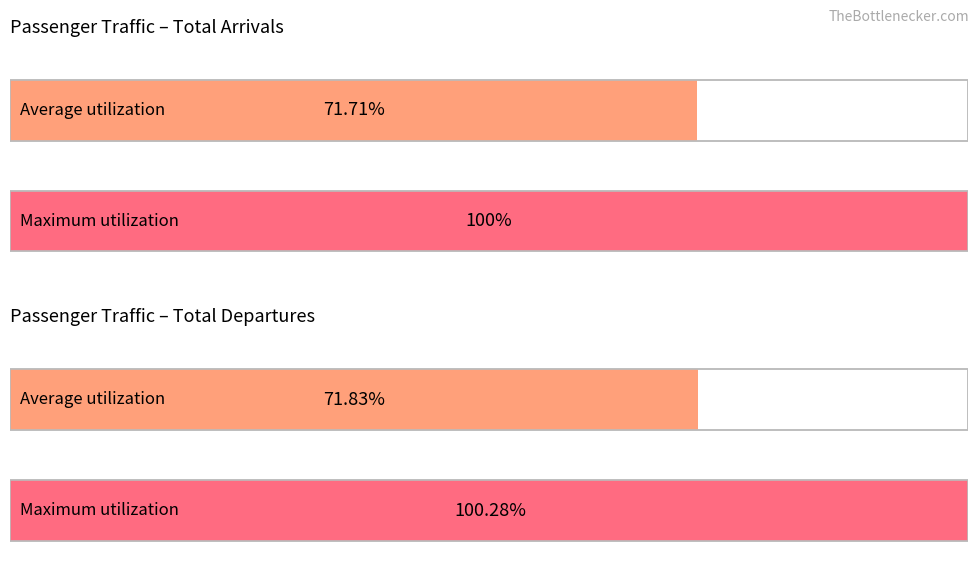

Which series has the largest range (max minus min)?

Total departures